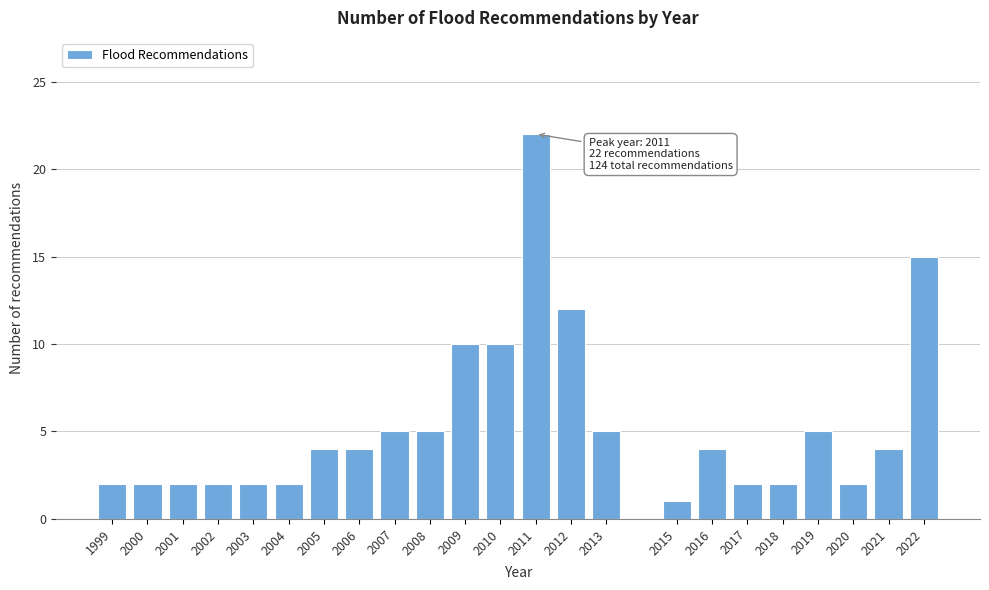

Reading left to right, list all the values displayed in this chart.

1999=2	2000=2	2001=2	2002=2	2003=2	2004=2	2005=4	2006=4	2007=5	2008=5	2009=10	2010=10	2011=22	2012=12	2013=5	2015=1	2016=4	2017=2	2018=2	2019=5	2020=2	2021=4	2022=15